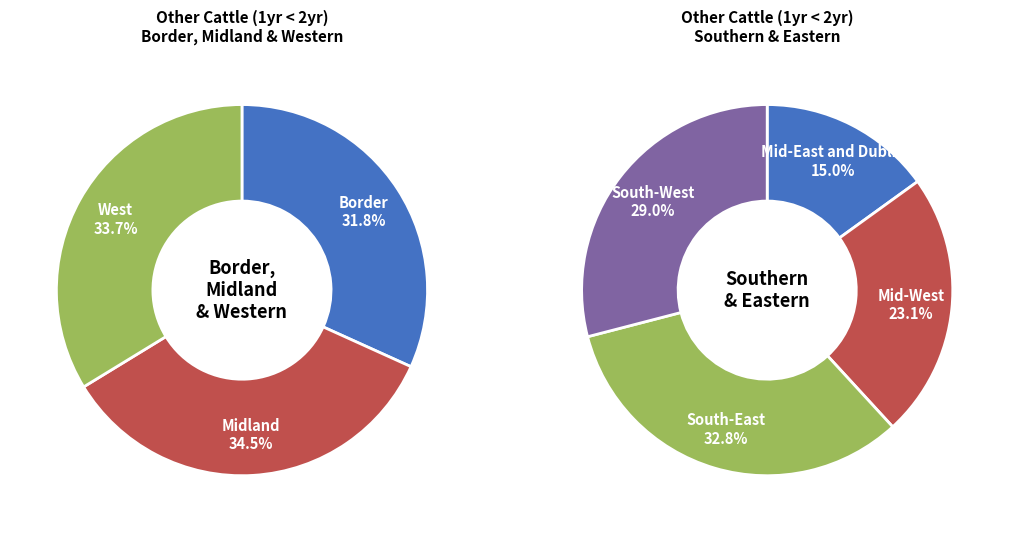

True or false: Border accounts for 21% of the total.

False